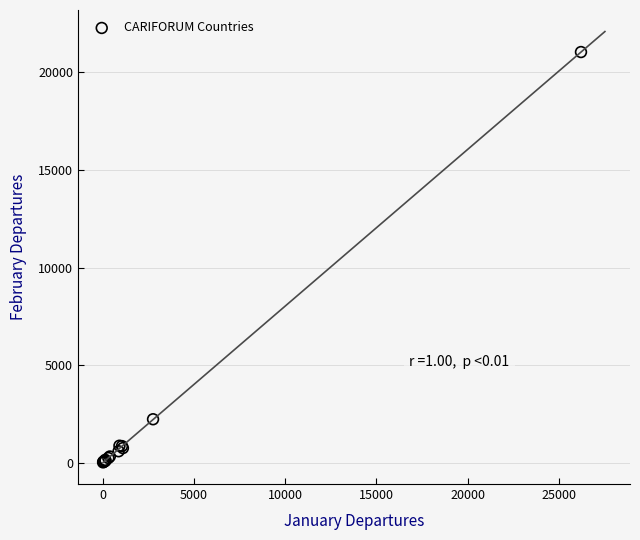

What Y value in the scatter plot is closest to 10537?

2238